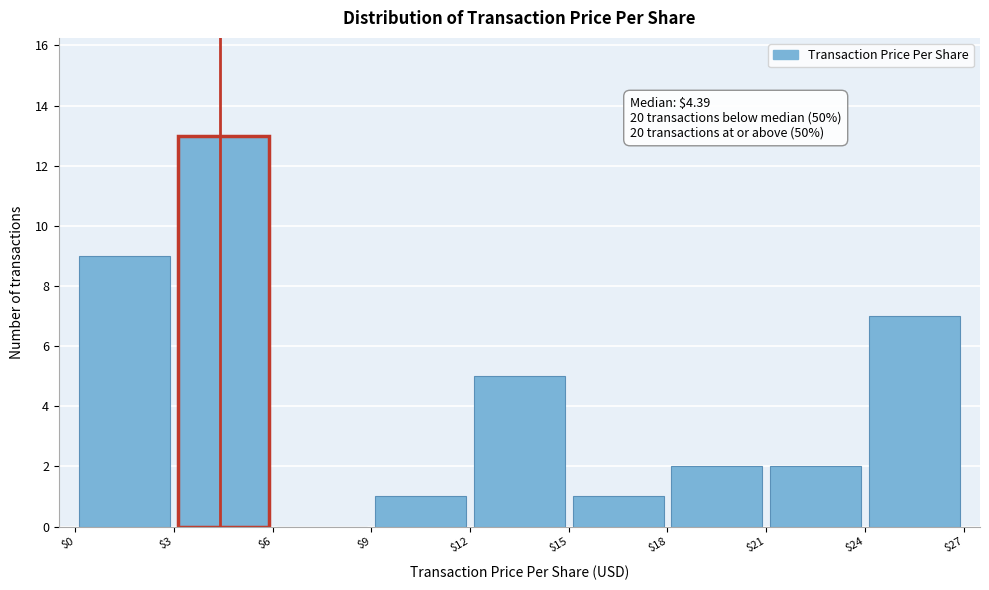

Over which range of the x-axis is the bar tallest?

$3 to $6